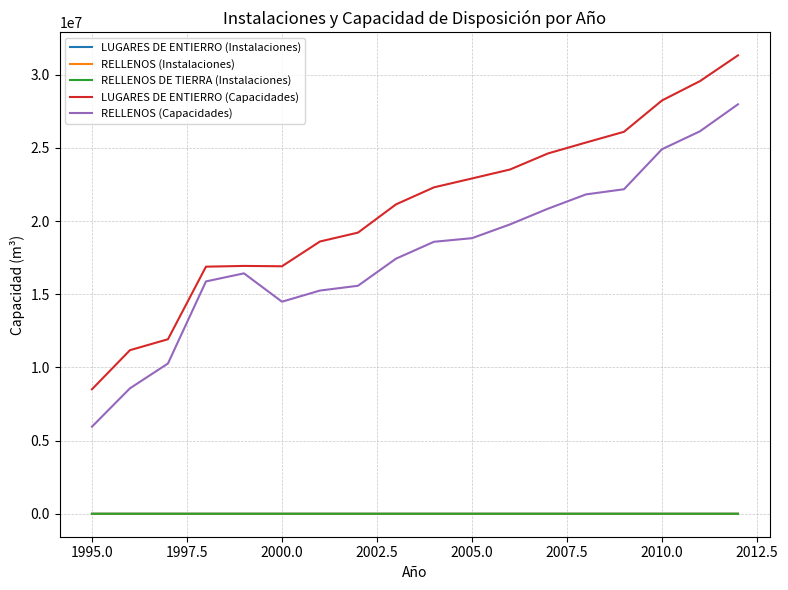

Which series has the widest spread of values?

LUGARES DE ENTIERRO (Capacidades)